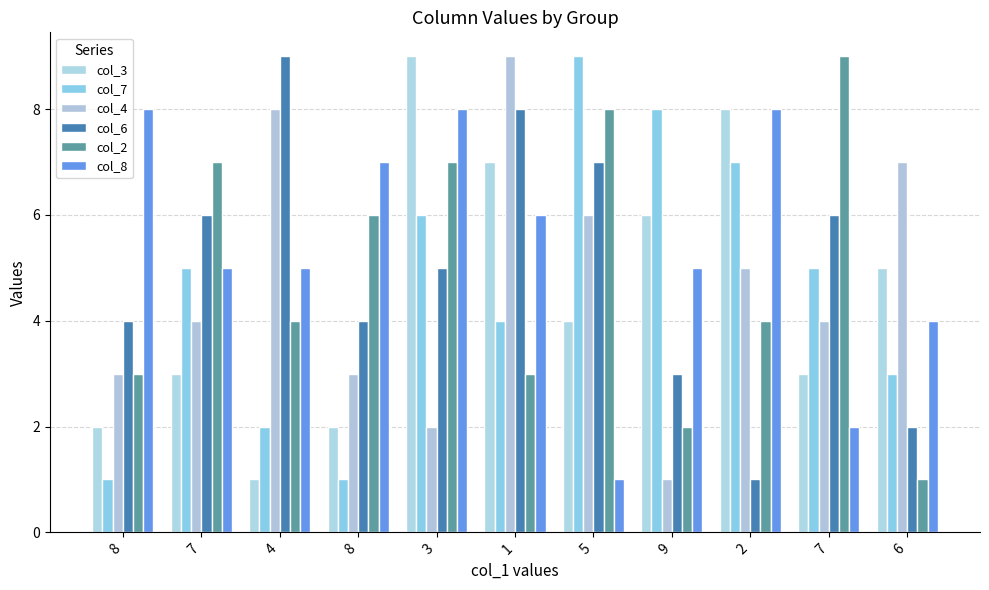

How many bars are there in each group?

6